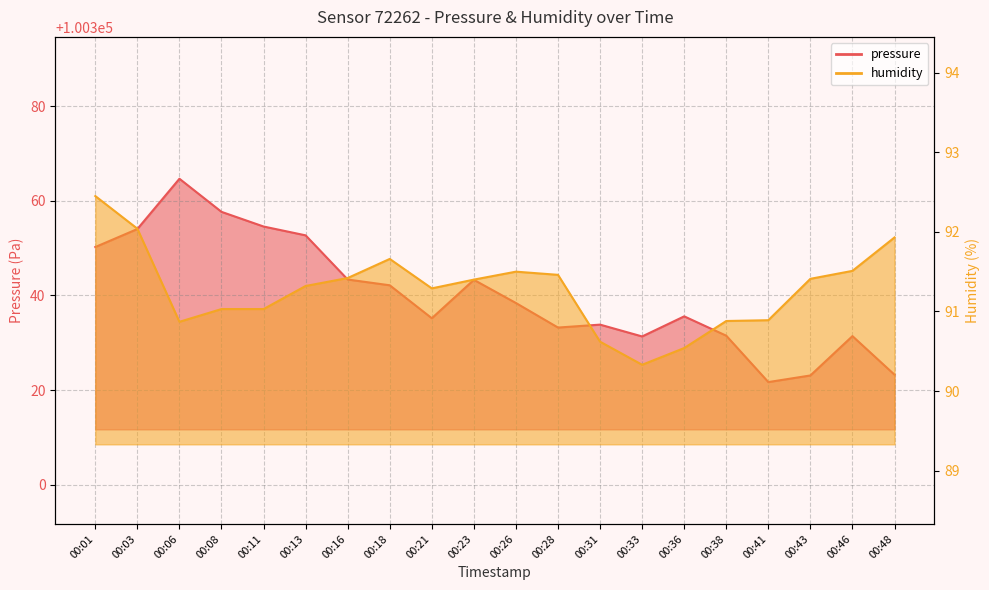

How many lines are shown in the chart?

2